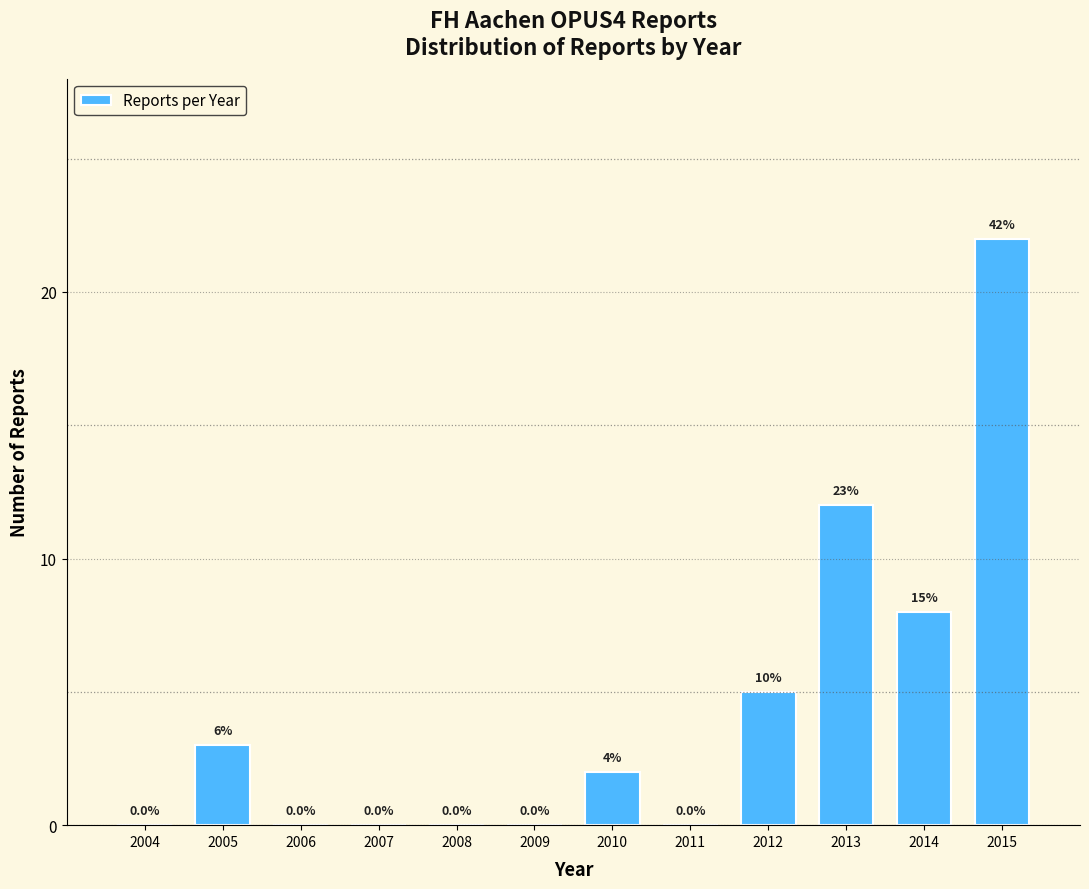

Reading right to left, extract all data points from this chart.

2015=22	2014=8	2013=12	2012=5	2011=0	2010=2	2009=0	2008=0	2007=0	2006=0	2005=3	2004=0